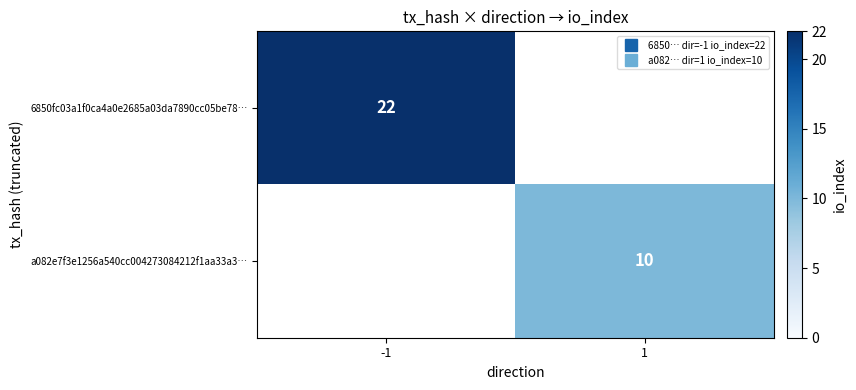

Is it true that a082e7f3e1256a540cc004273084212f1aa33a3… equals 16.0 at 1?

False